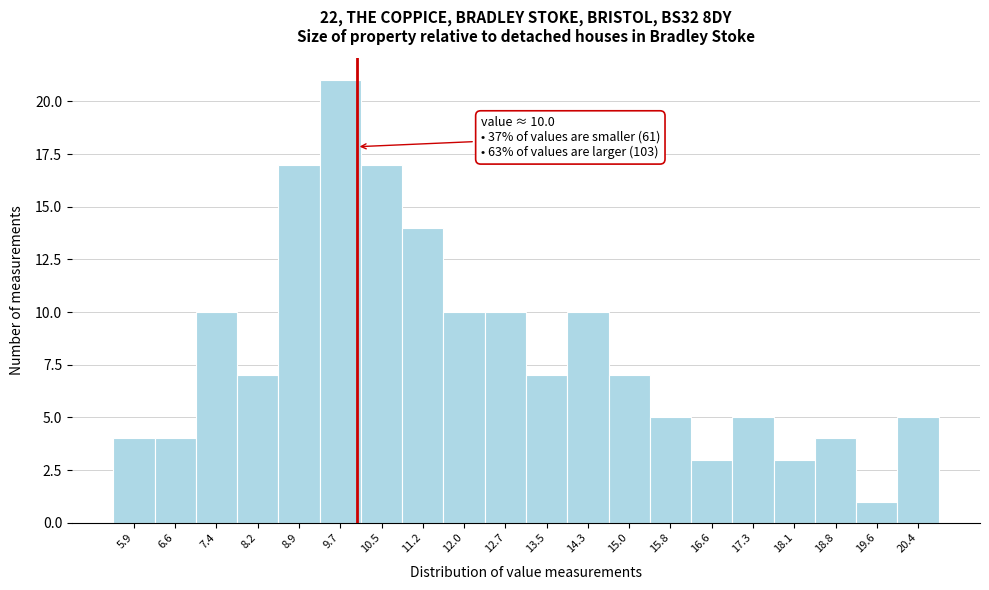

Over which range of the x-axis is the bar tallest?

9.3 to 10.1